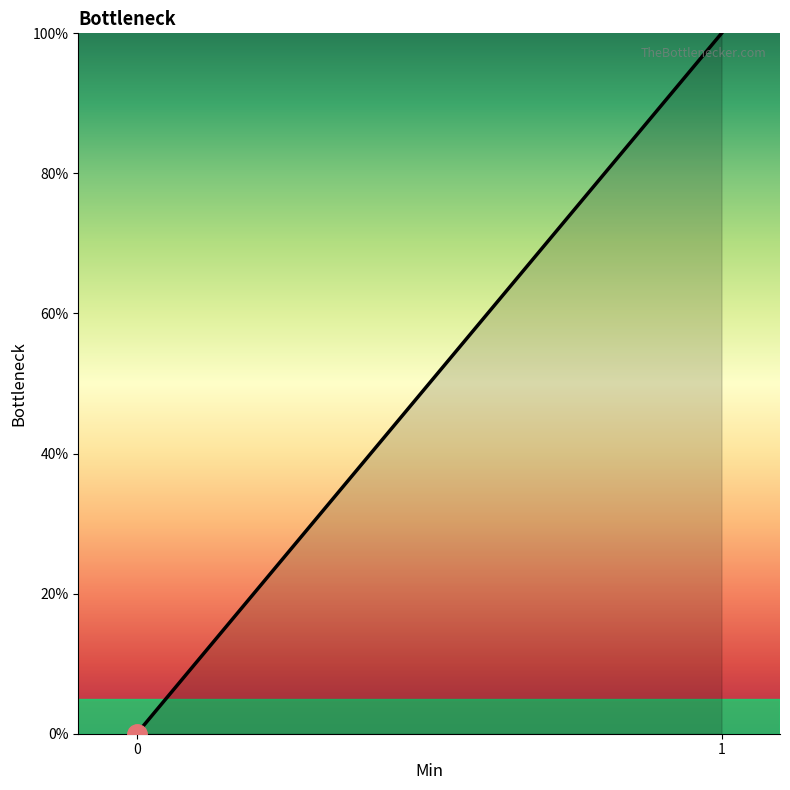

How many categories are shown in the chart?

2